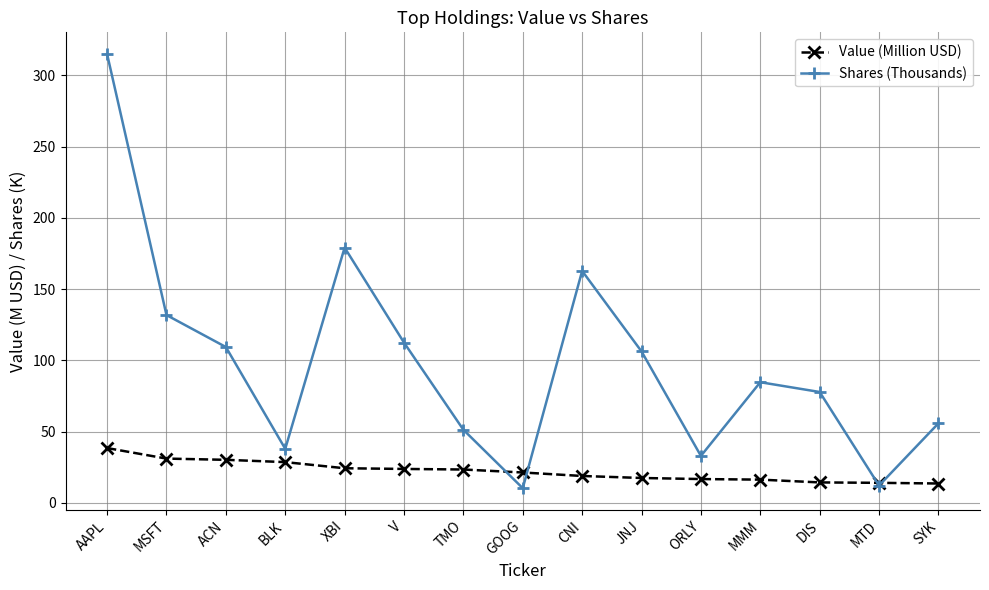

At which category does Shares (Thousands) reach its first local valley?

BLK